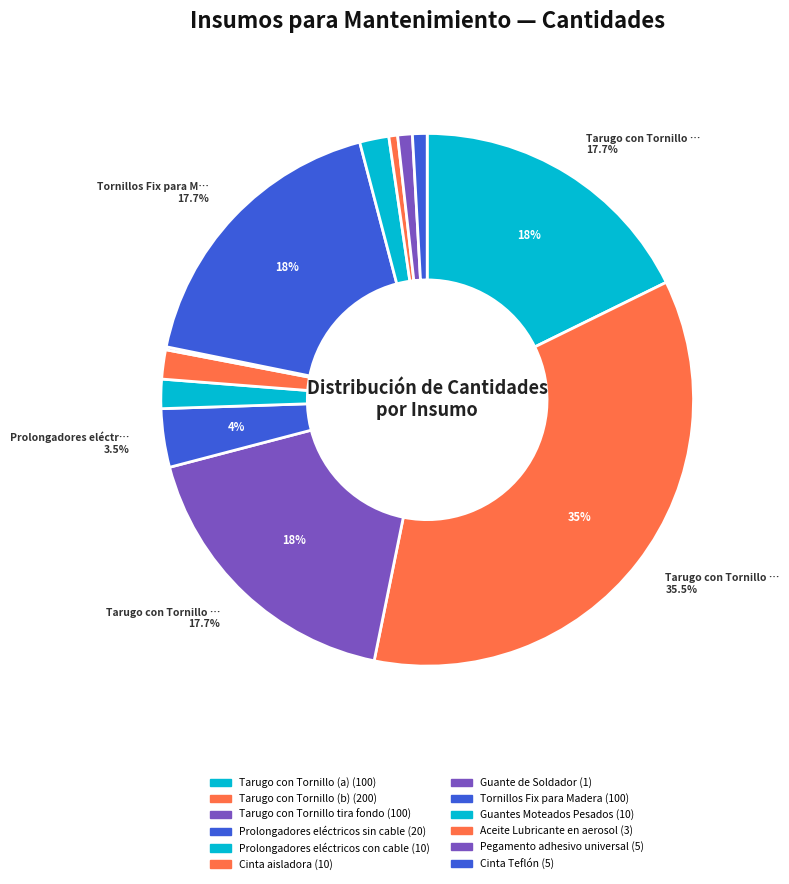

How many slices are in this pie chart?

12